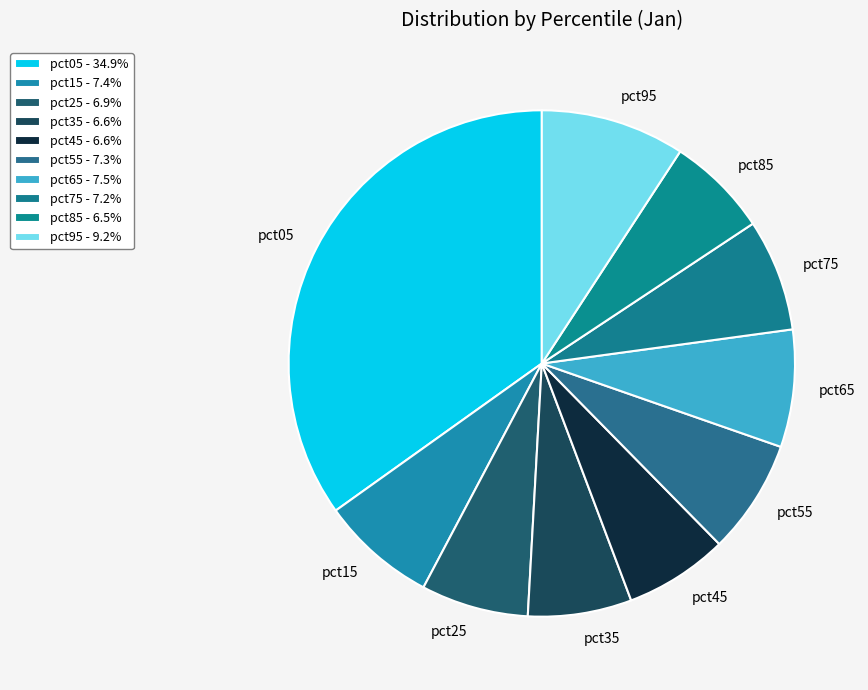

Combined, do pct95 and pct05 account for over 50%?

No